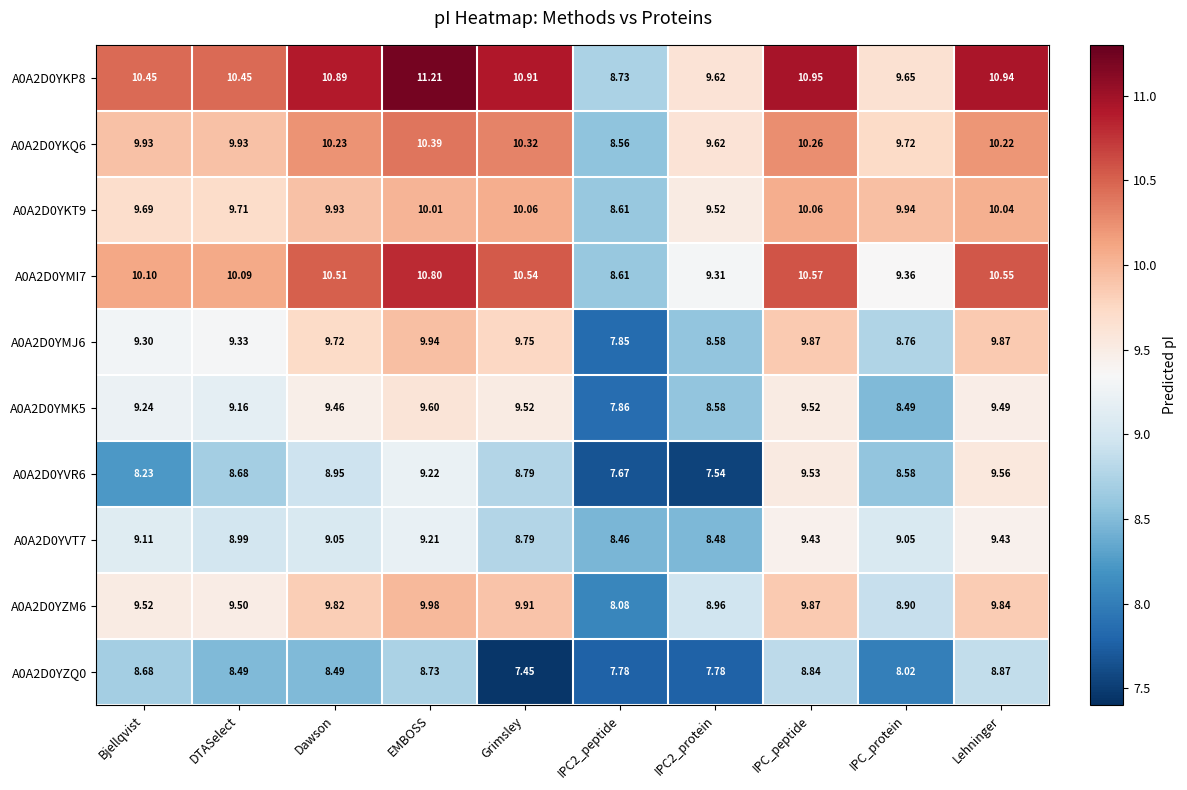

At which category does the chart reach its peak across all series?

EMBOSS